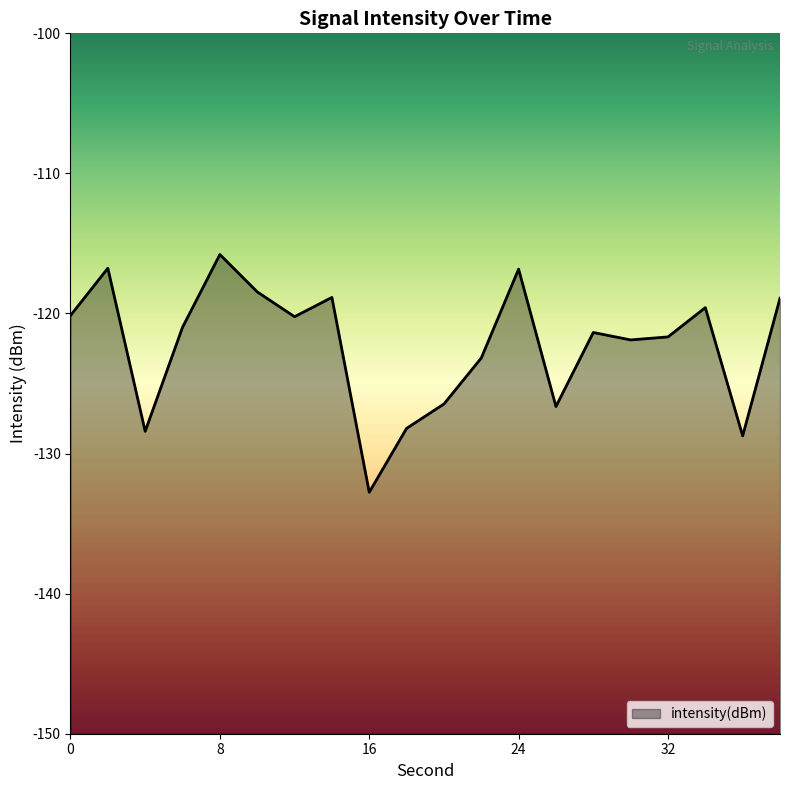

Reading right to left, list all the values displayed in this chart.

-118.9	-128.7	-119.6	-121.7	-121.9	-121.4	-126.6	-116.8	-123.2	-126.5	-128.2	-132.8	-118.9	-120.2	-118.5	-115.8	-121.0	-128.4	-116.8	-120.1